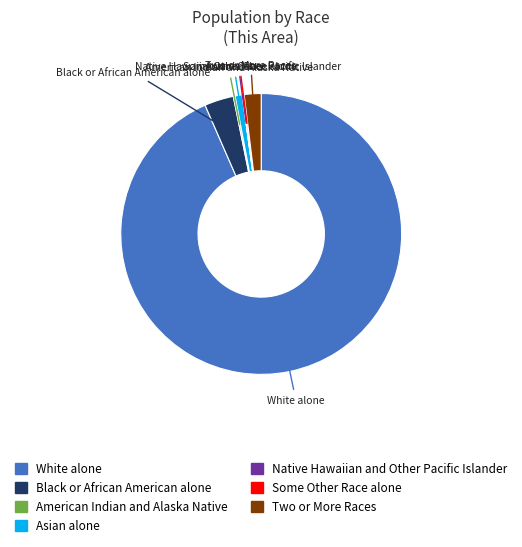

Is it true that Black or African American alone is 3% of the pie?

True